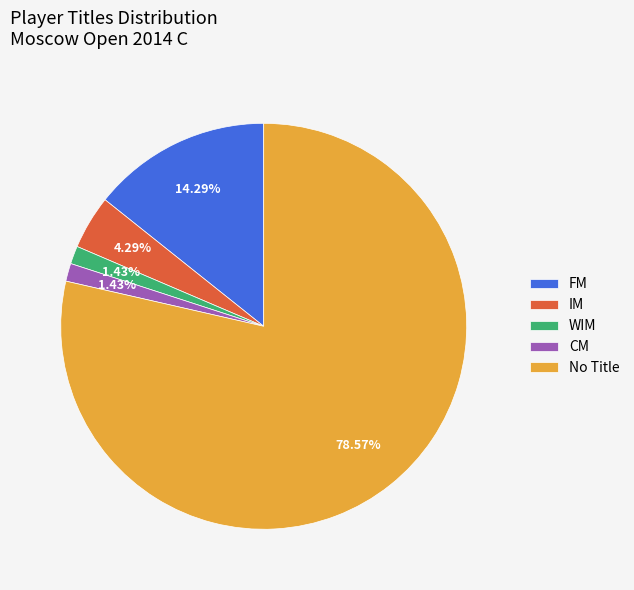

Which slice is the largest?

No Title